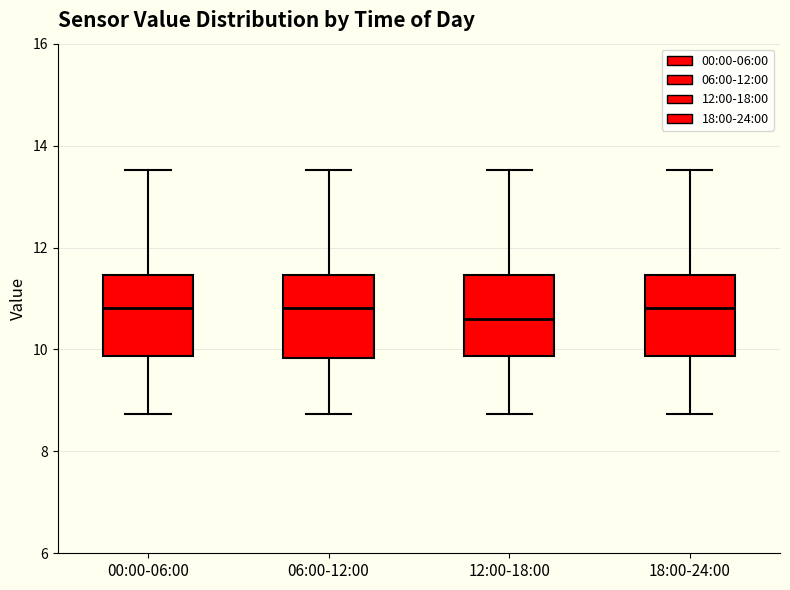

Reading left to right, transcribe this box plot: for each box, give where its median line is, the range the box spans, and where its two whiskers end, as read against the y-axis. The values are not printed on the chart, so give them approximately, as read against the axis.

00:00-06:00: median 10.8, box 9.8 to 11.4, whiskers 8.8 to 13.6
06:00-12:00: median 10.8, box 9.8 to 11.4, whiskers 8.8 to 13.6
12:00-18:00: median 10.6, box 9.8 to 11.4, whiskers 8.8 to 13.6
18:00-24:00: median 10.8, box 9.8 to 11.4, whiskers 8.8 to 13.6